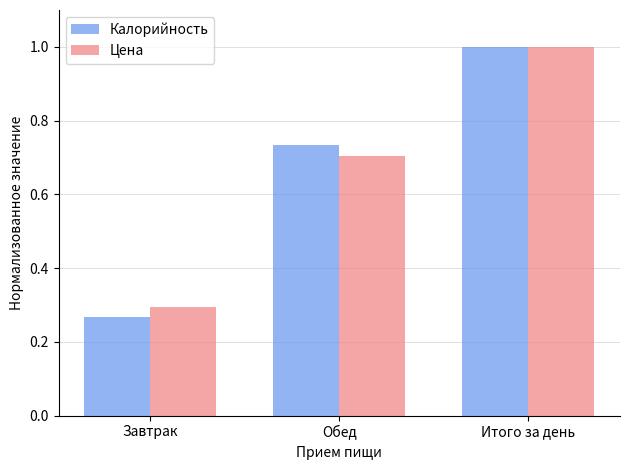

What is the value of the Цена bar at the 3rd from the left?

1.0